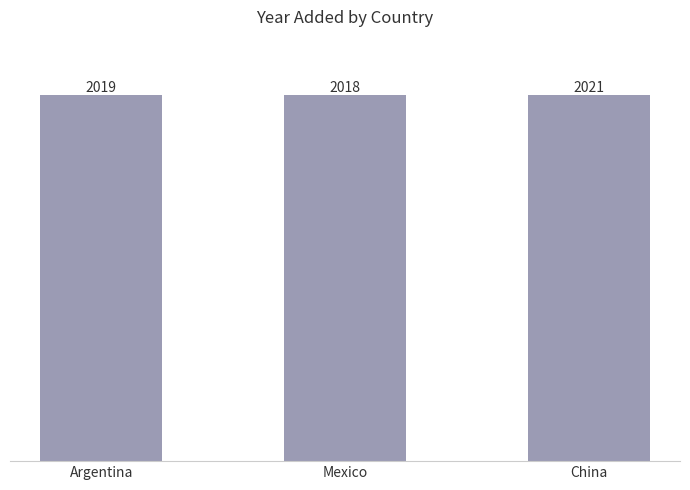

Are the bars grouped side by side (vs. stacked)?

No